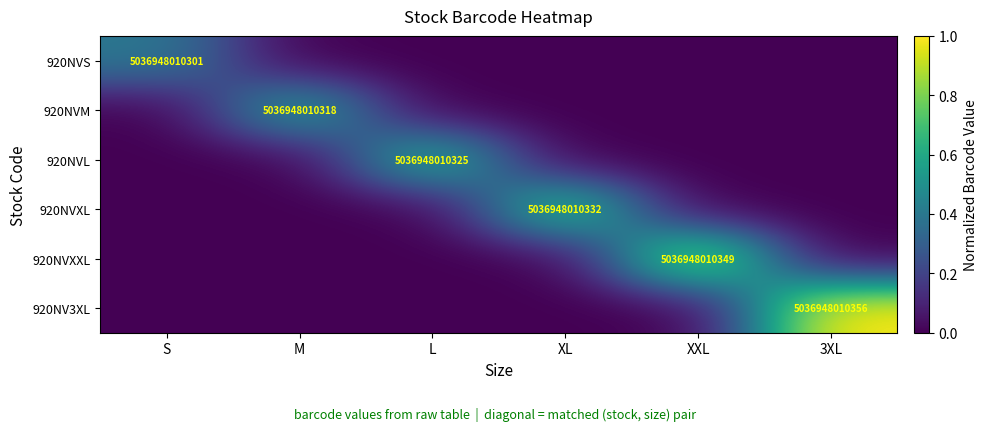

True or false: 920NVL has a value of 6973115663984 at L.

False